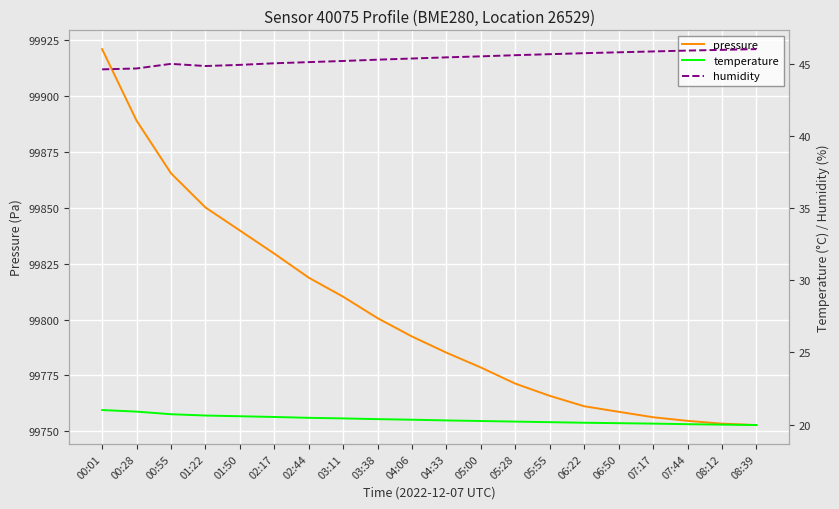

What is the difference between the maximum and minimum values in the humidity series?

1.4